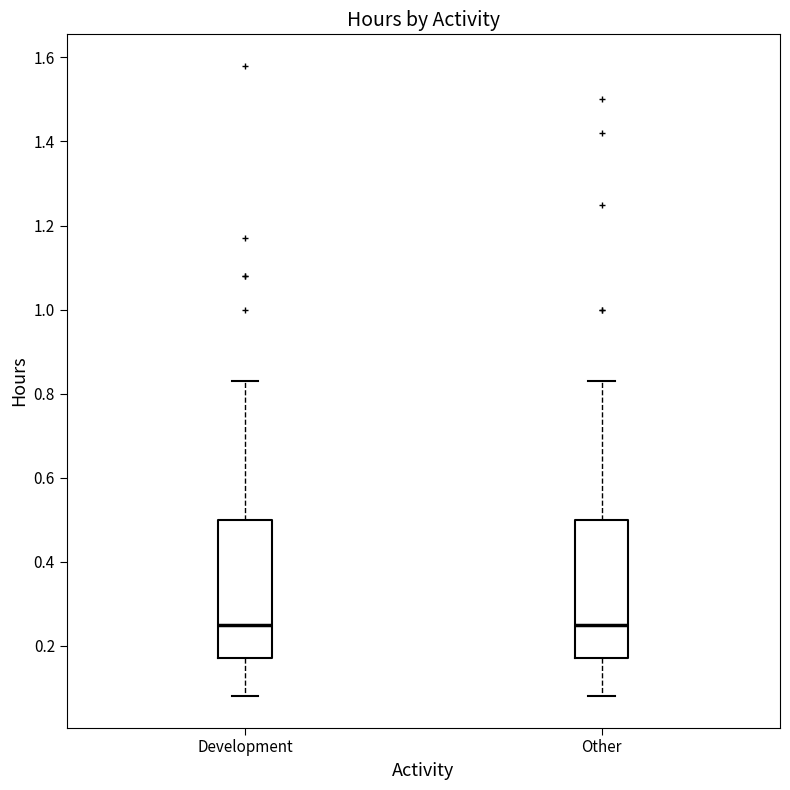

Where does the median line of the box for Other sit on the y-axis? The values are not printed on the chart, so give them approximately, as read against the axis.

0.26